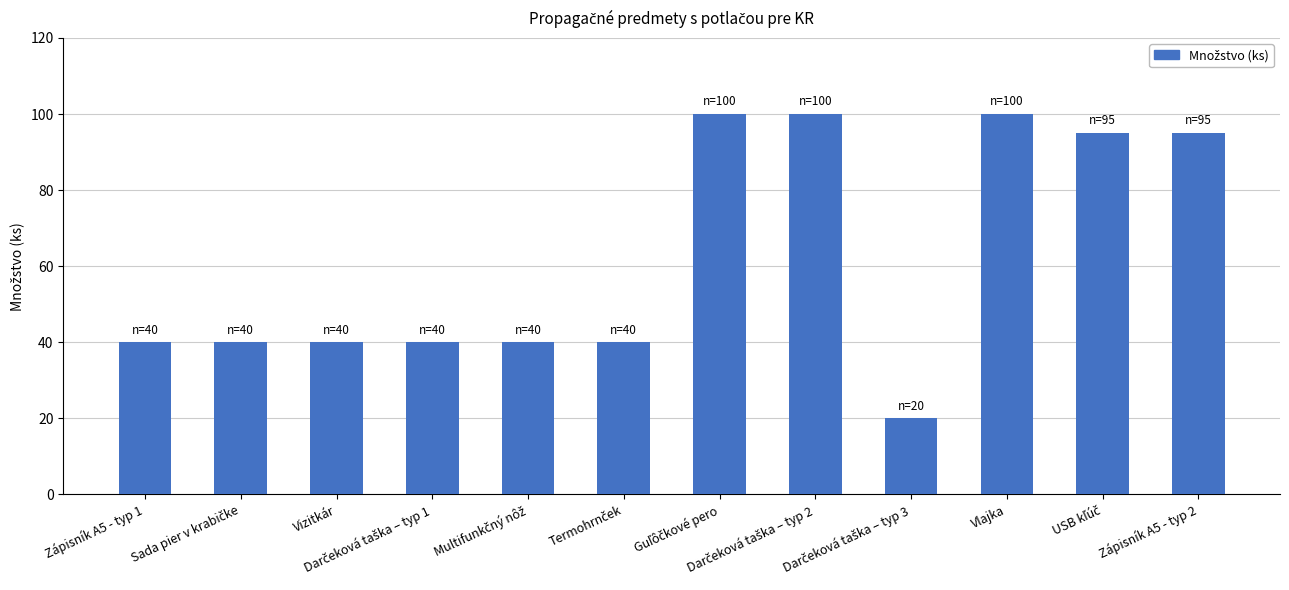

What is the difference between the maximum and minimum values?

80